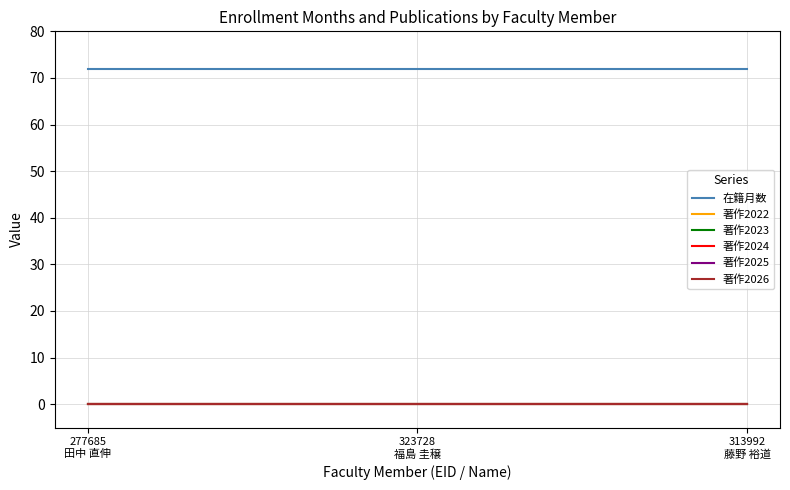

Does the chart display data point markers on the line(s)?

No